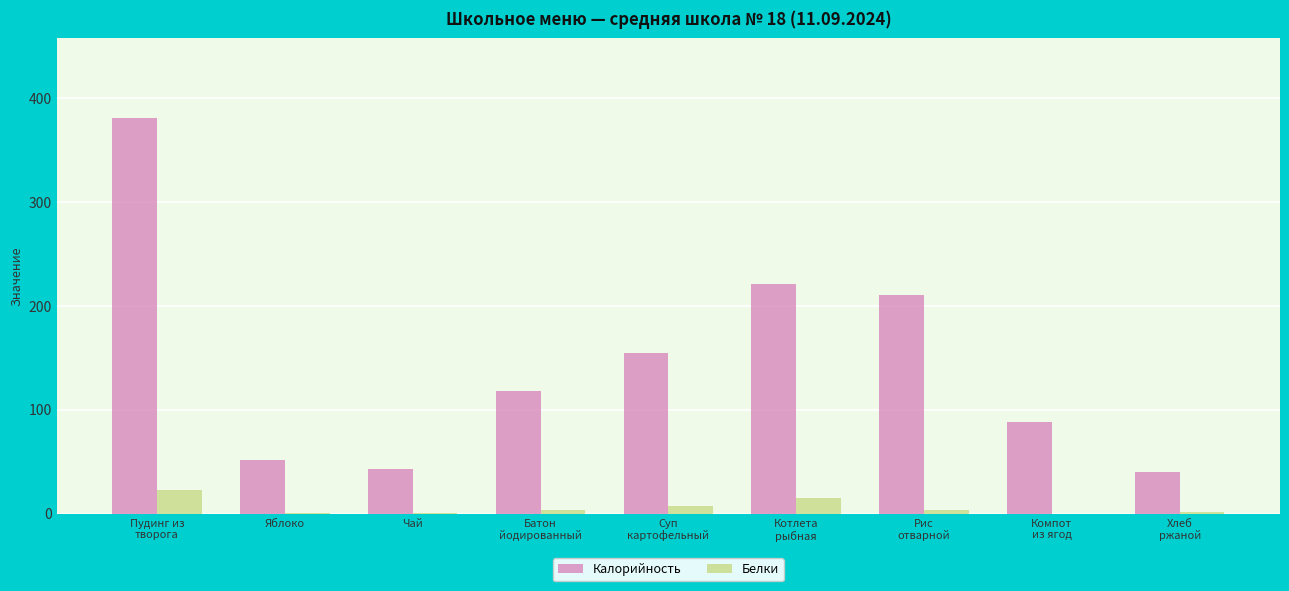

Is it true that Калорийность equals 15.6 at Яблоко?

False